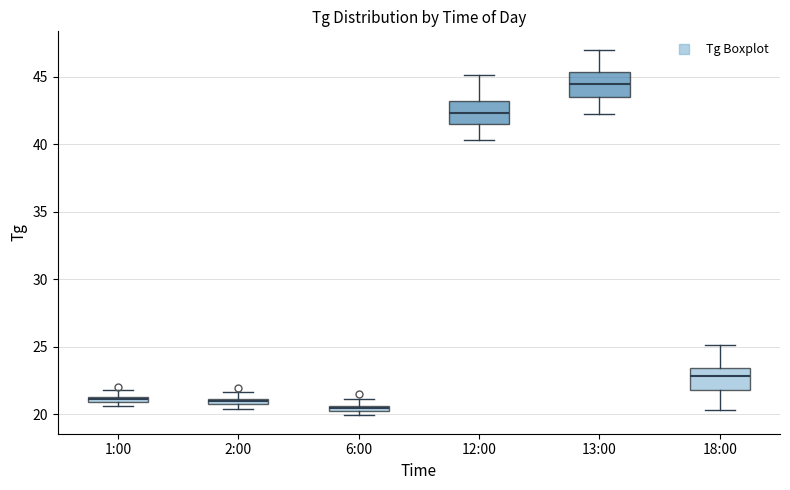

Which box has the highest median line?

13:00